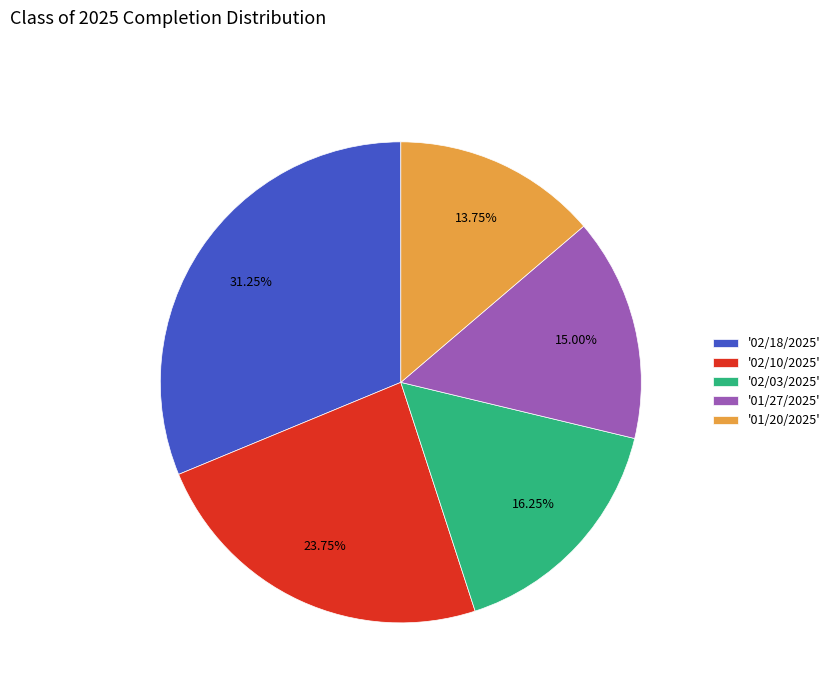

Count the number of slices in the pie.

5